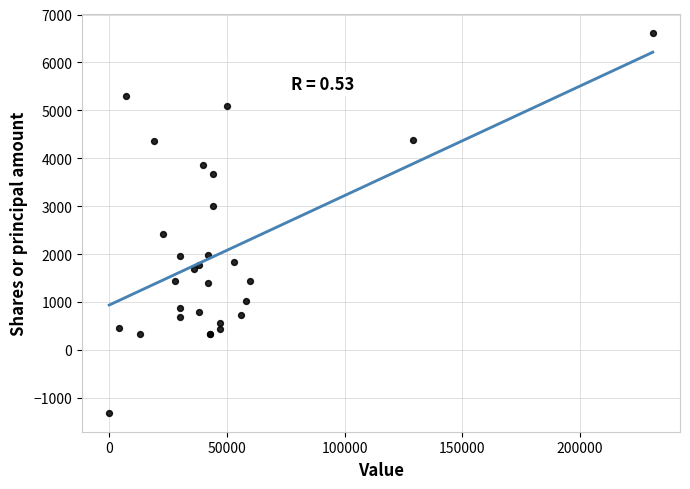

What Y value in the scatter plot is closest to 2657?

2415